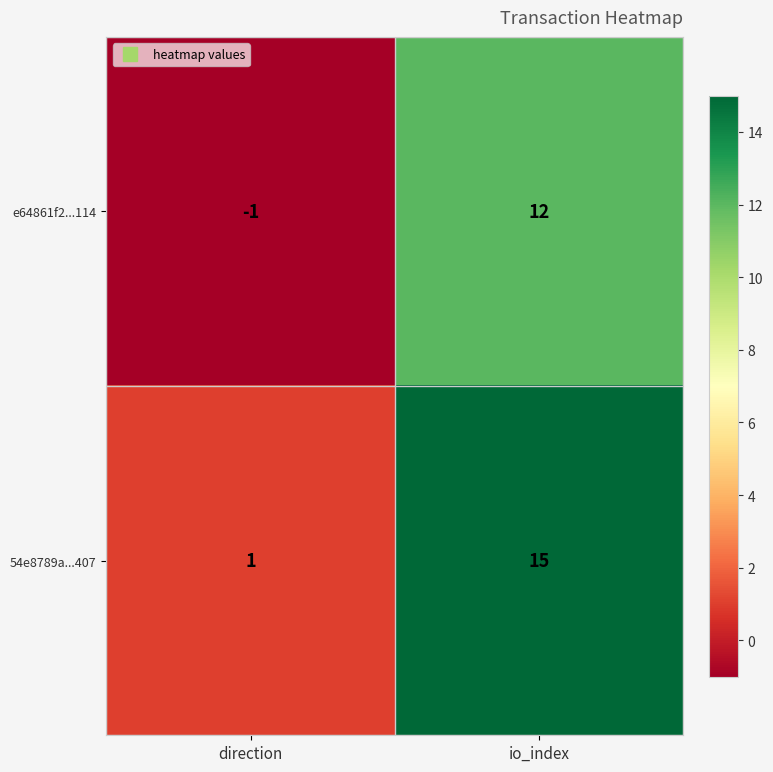

The e64861f2...114 series shows -1 at direction. True or false?

True